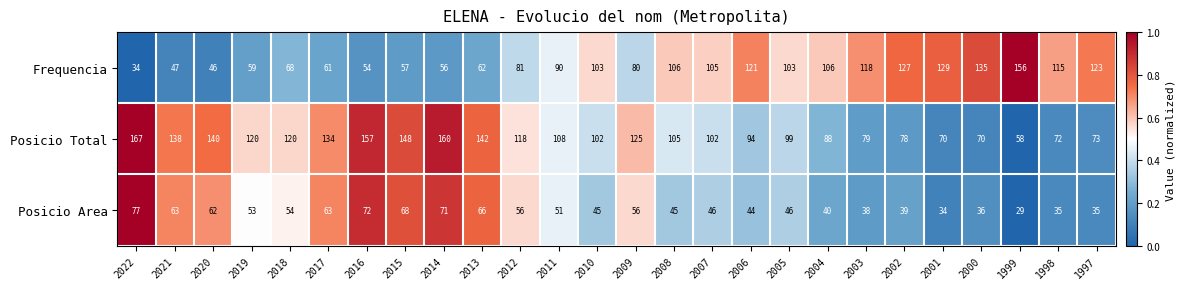

Which series has the widest spread of values?

Frequencia